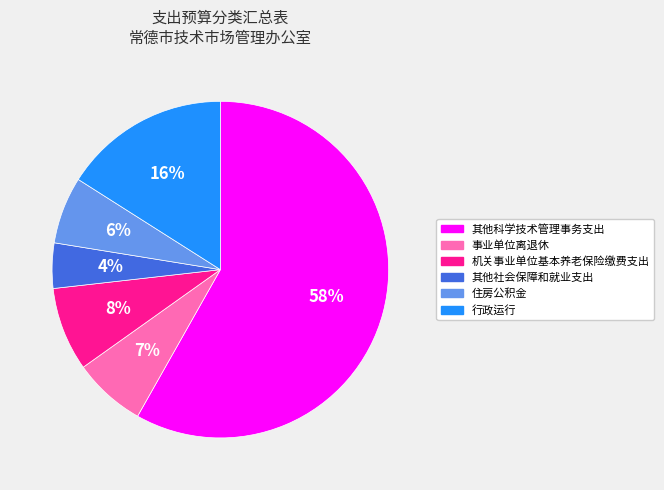

Between 事业单位离退休 and 机关事业单位基本养老保险缴费支出, which is larger?

机关事业单位基本养老保险缴费支出